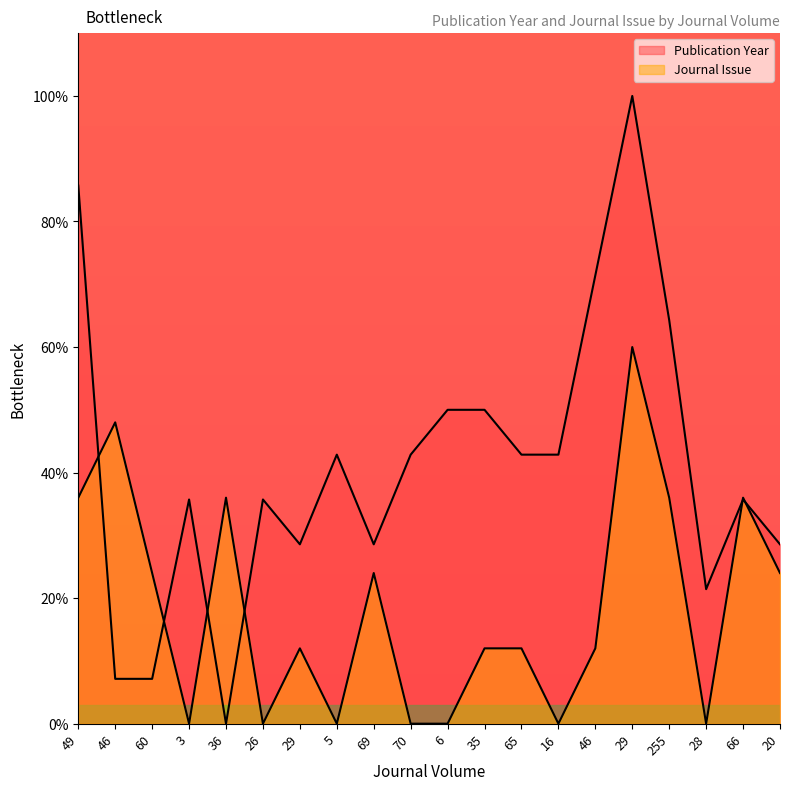

Where is the first local minimum for Publication Year?

36